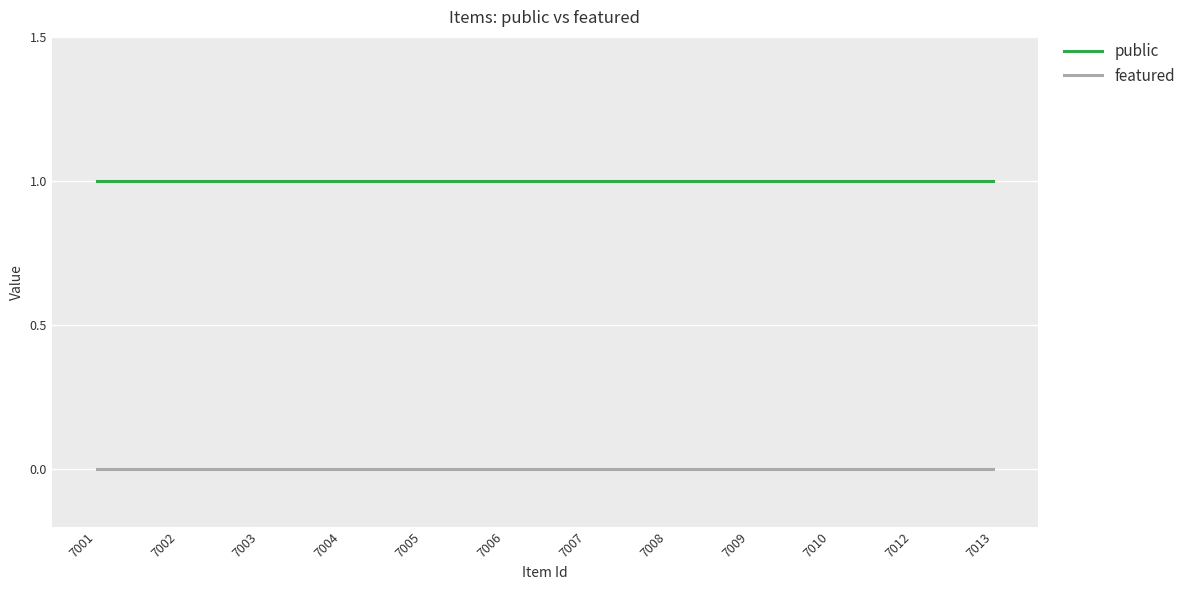

What are all the series names shown in the legend?

public, featured